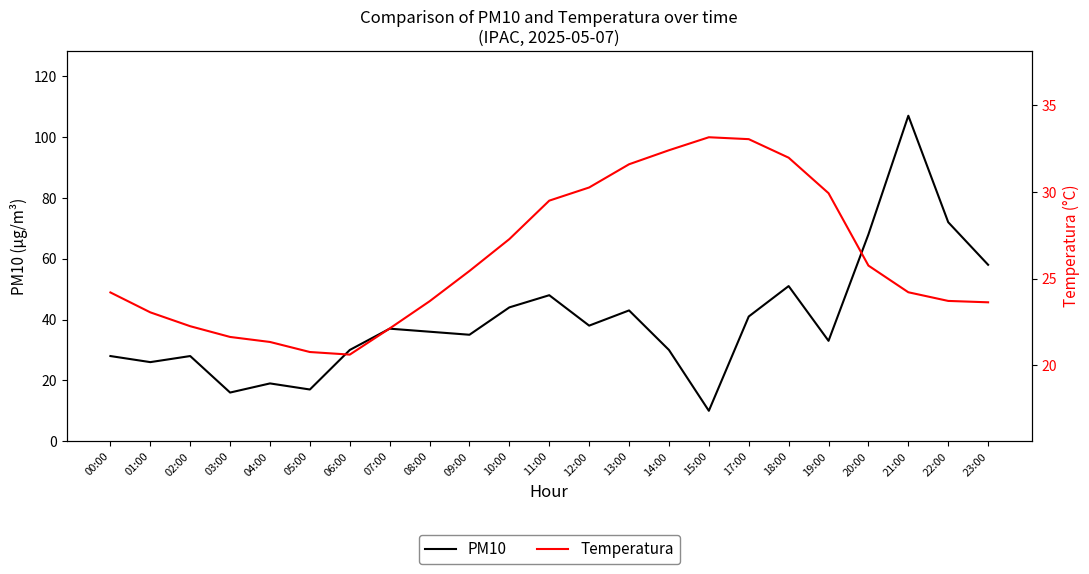

What is the label of the 7th point from the right?

17:00